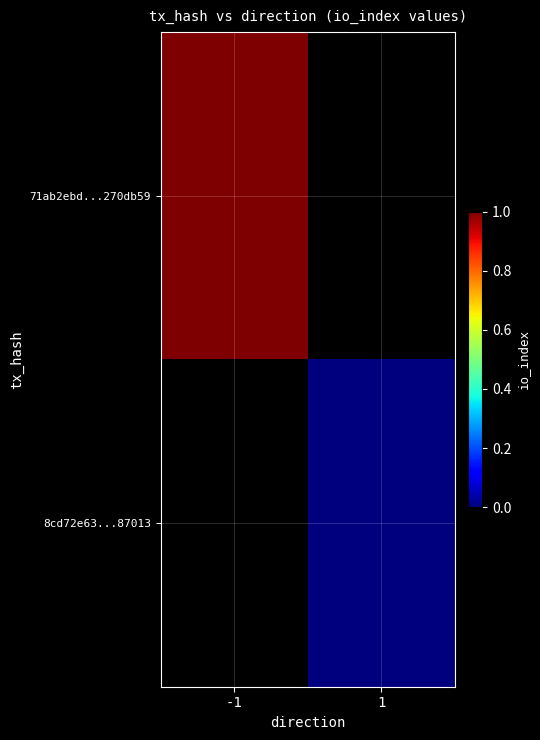

Rank the series by their maximum value, from highest to lowest.

71ab2ebd...270db59, 8cd72e63...87013